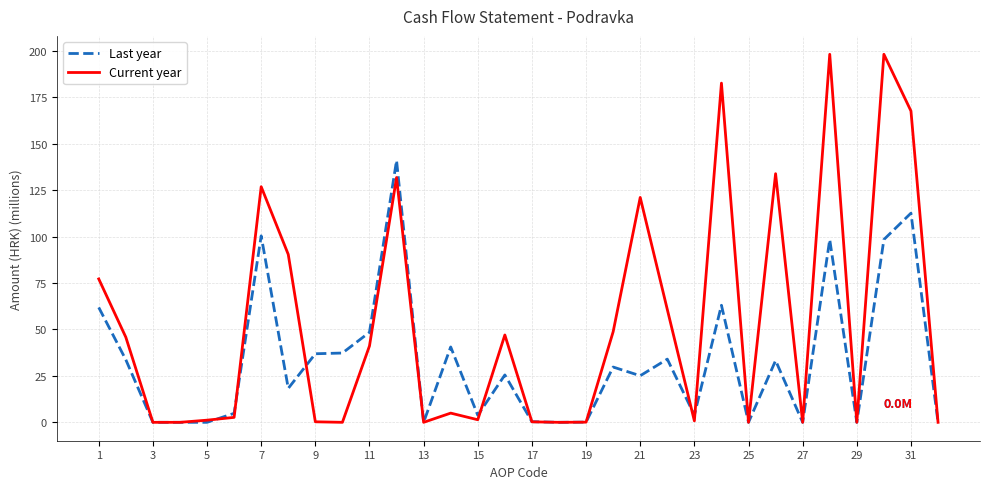

How many values in the Current year series exceed 4?

16